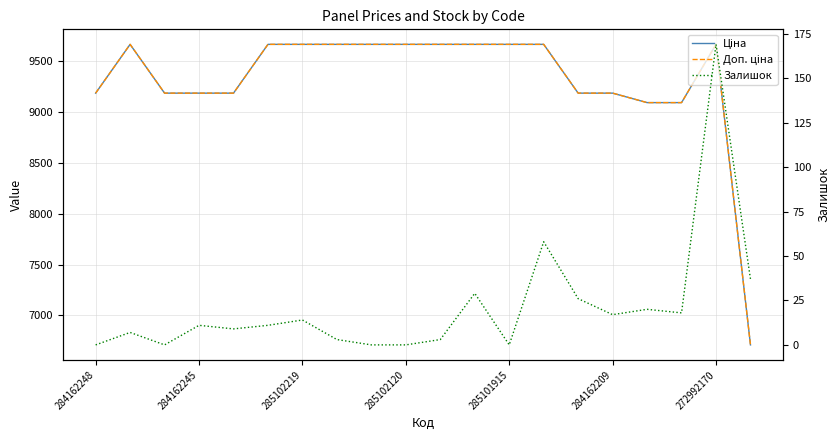

True or false: Залишок and Доп. ціна cross at least once.

False